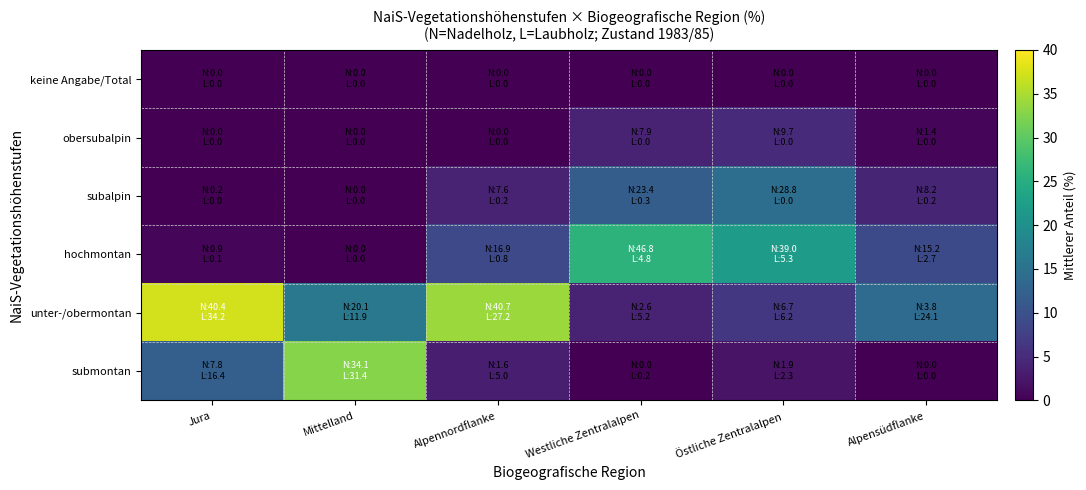

Which series has the largest total across all categories?

unter-/obermontan